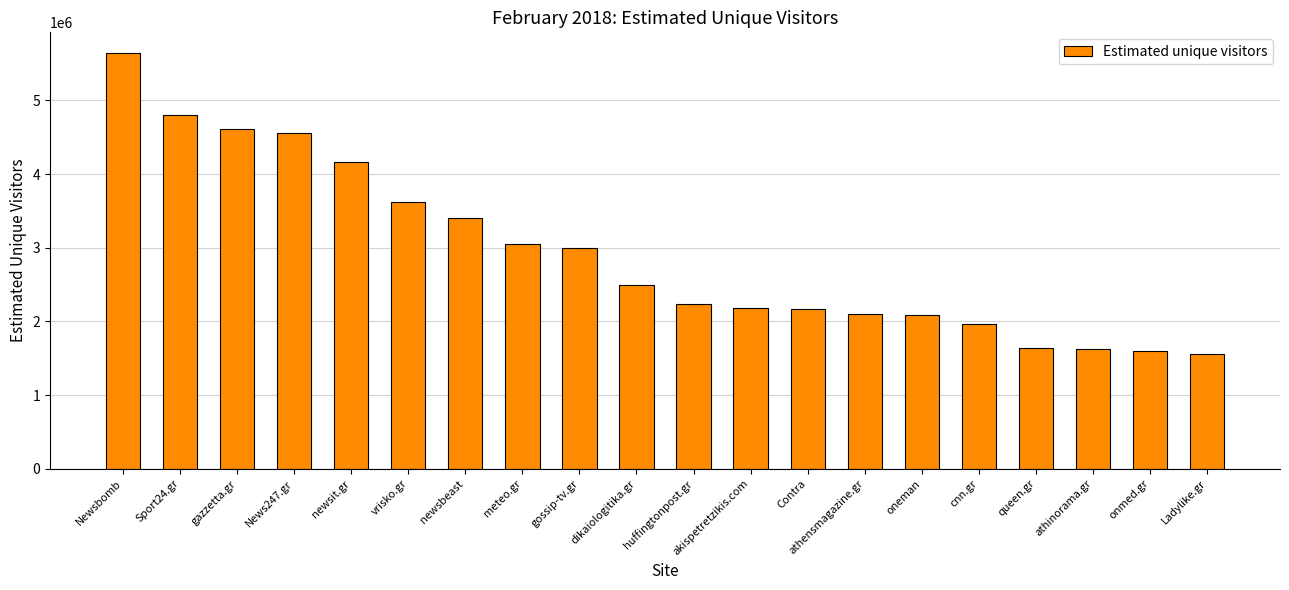

What position from the right is onmed.gr?

2